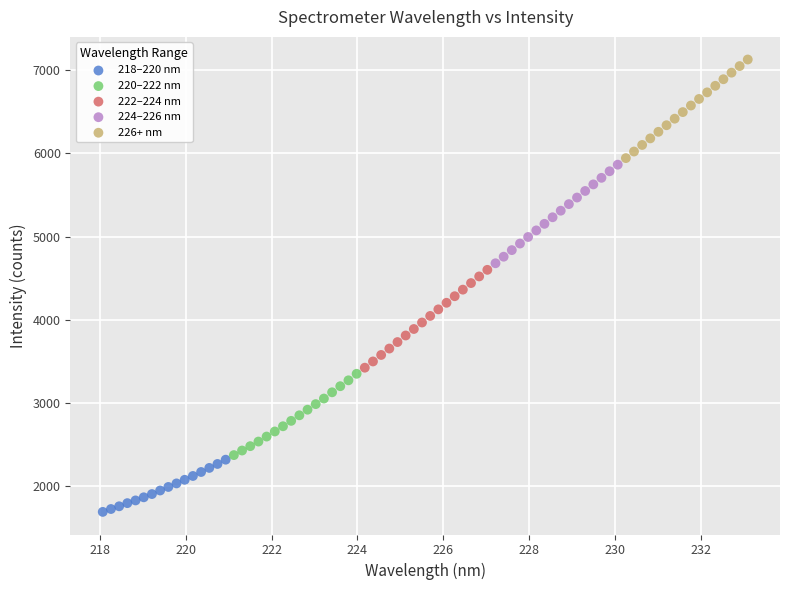

Which series contains the lowest Y value?

218–220 nm